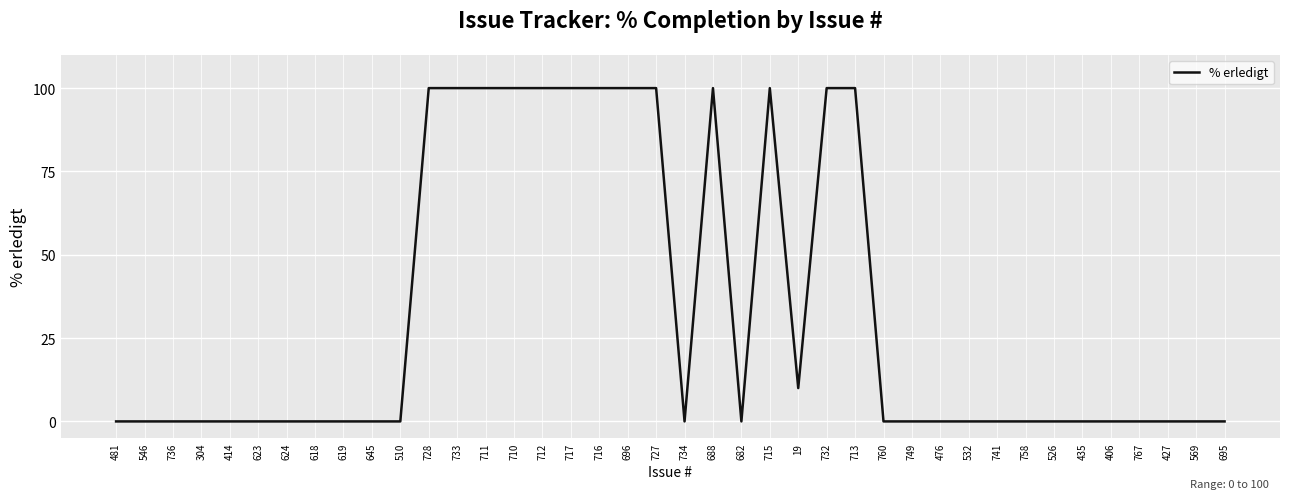

Does the chart have visible grid lines?

Yes